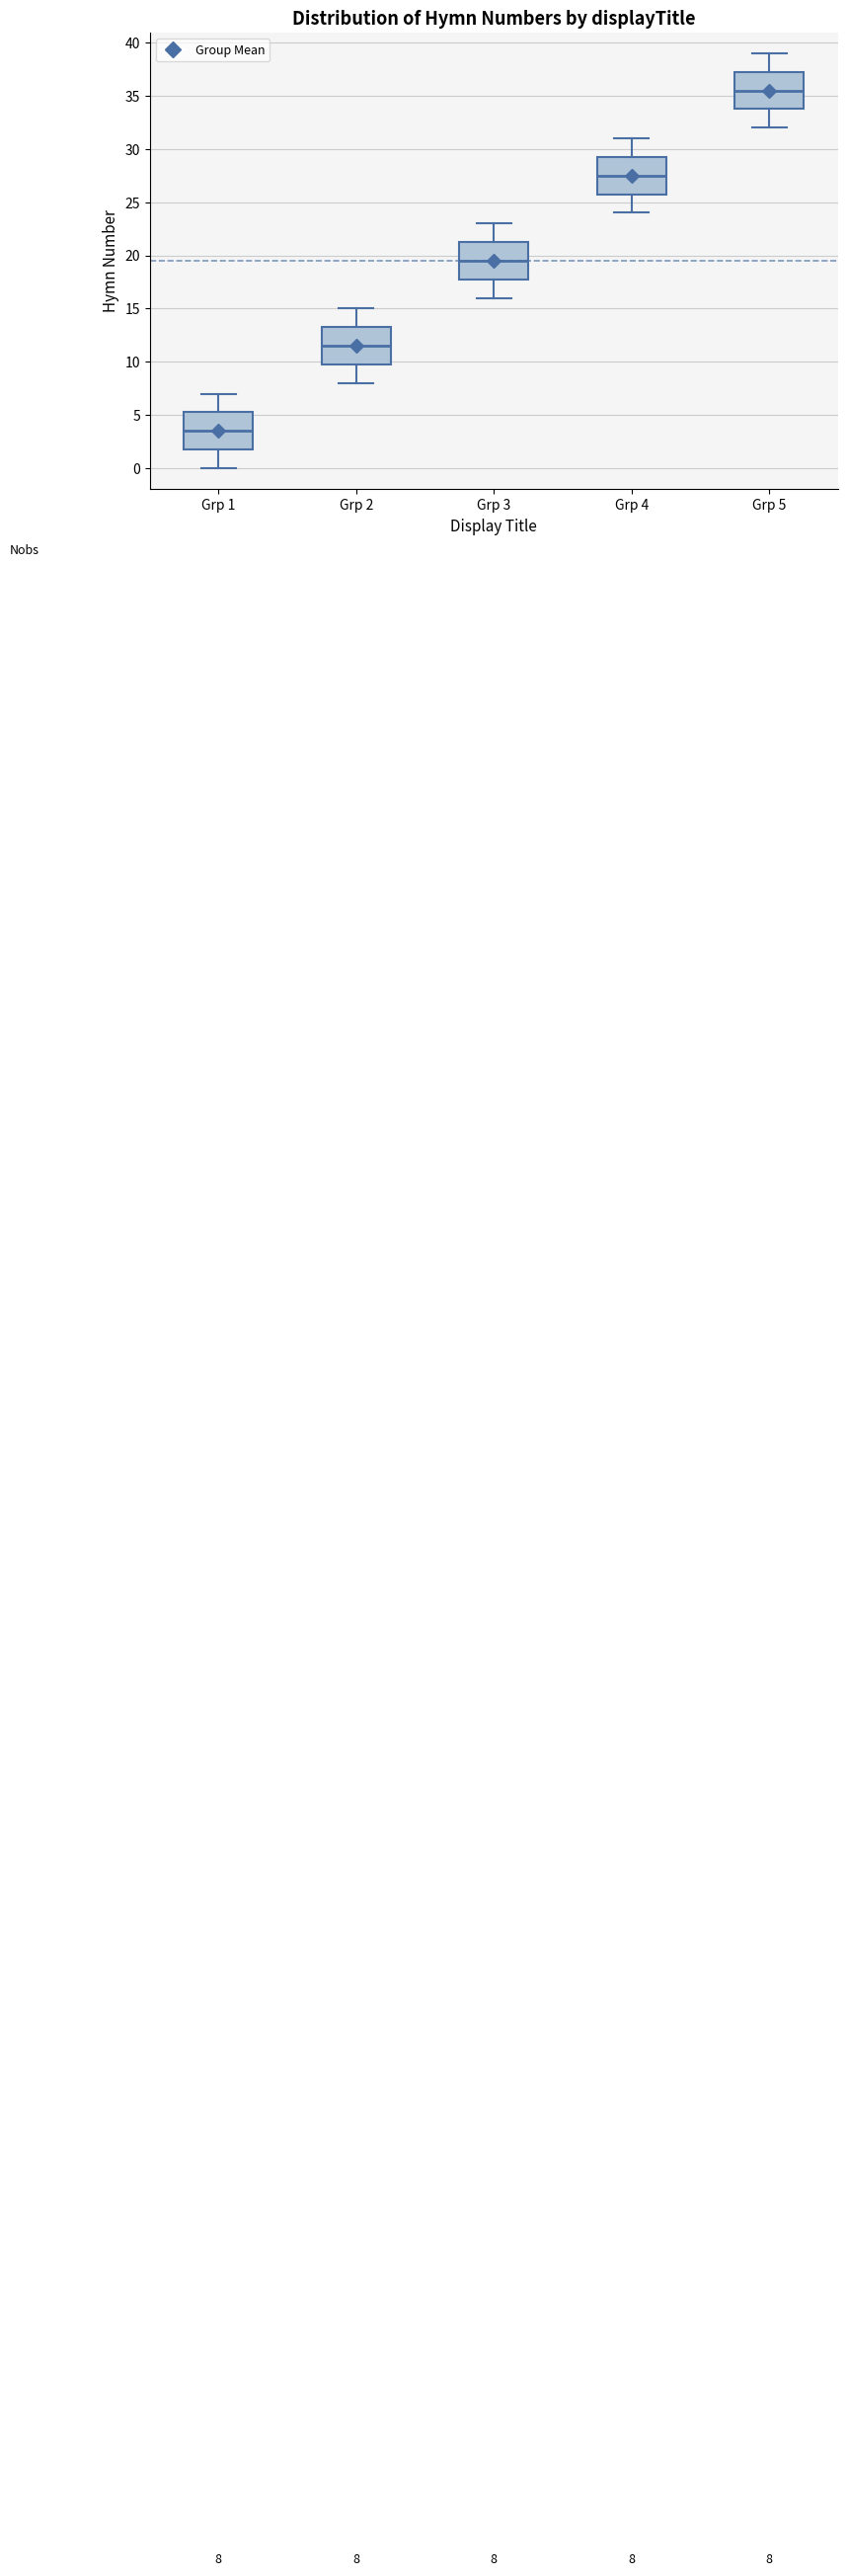

Which box has the lowest median line?

Grp 1